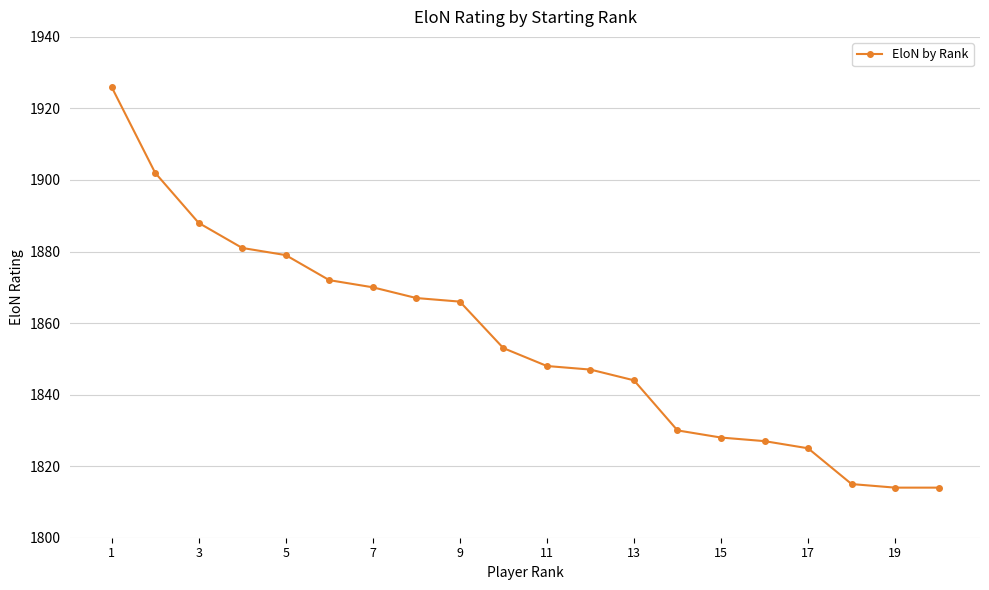

What is the value of the 8th point from the left?

1867